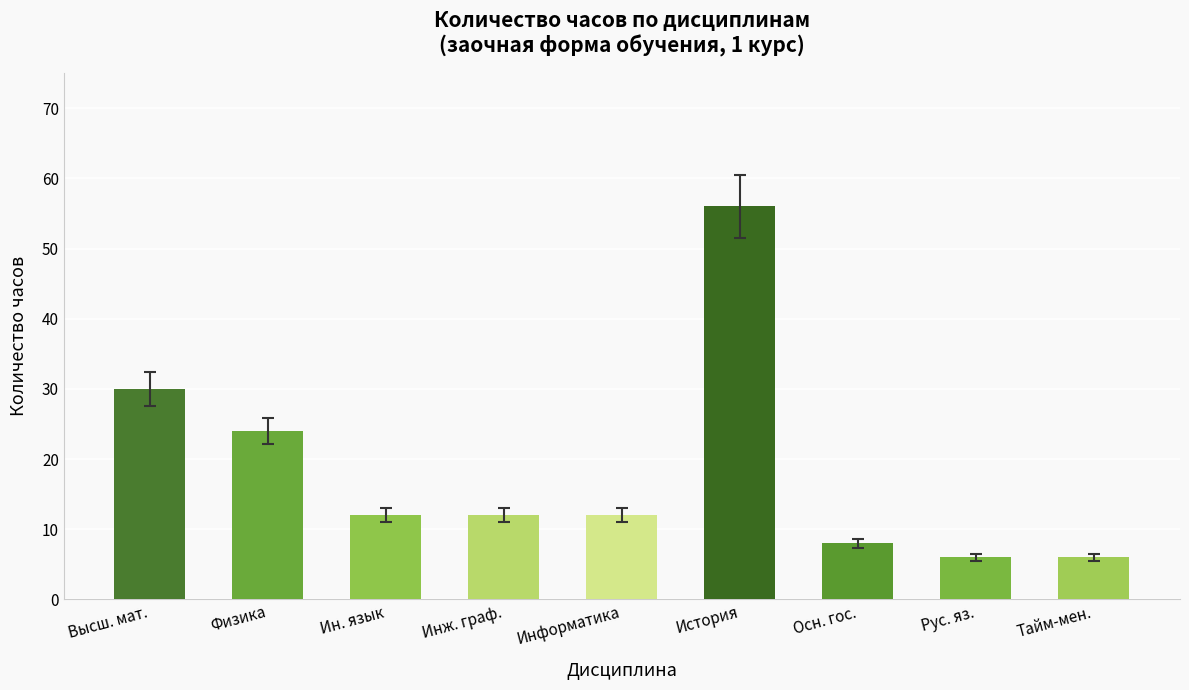

How many bars are there in total?

9